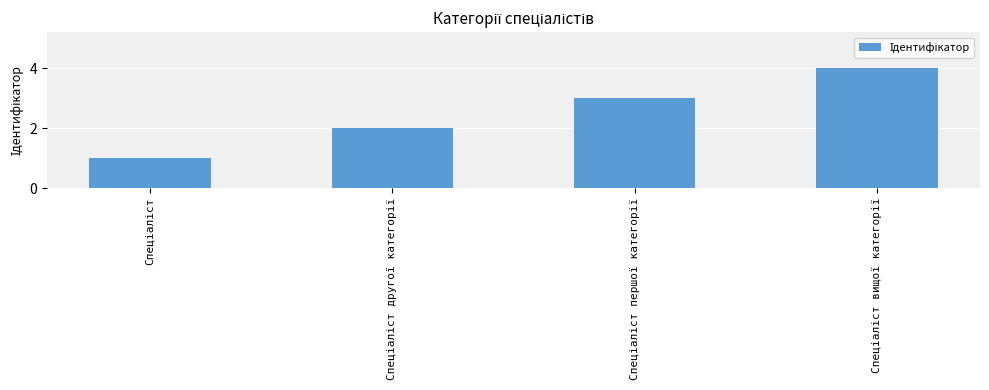

What is the difference between the maximum and minimum values?

3